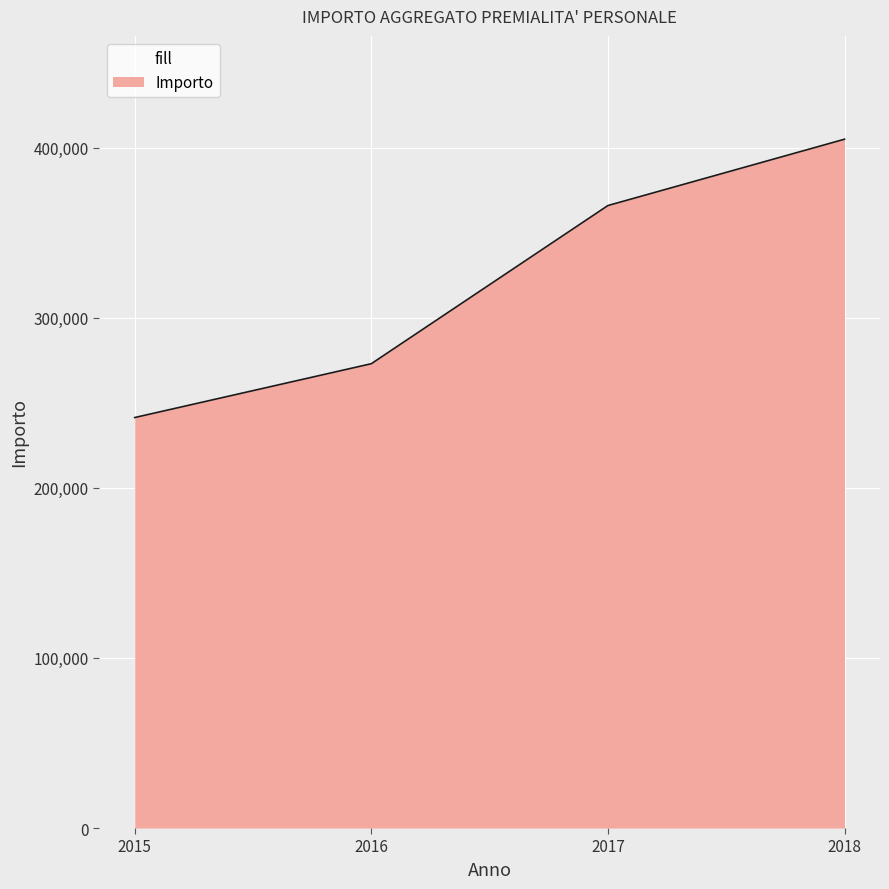

What is the ratio of the value at 2018 to the value at 2015?

1.7